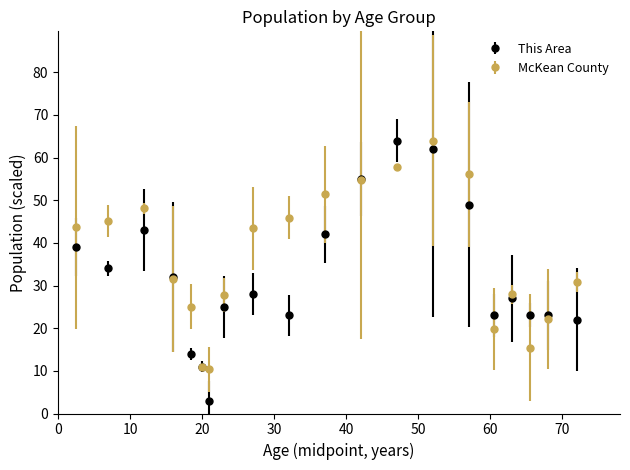

Which series has the widest spread of values?

This Area